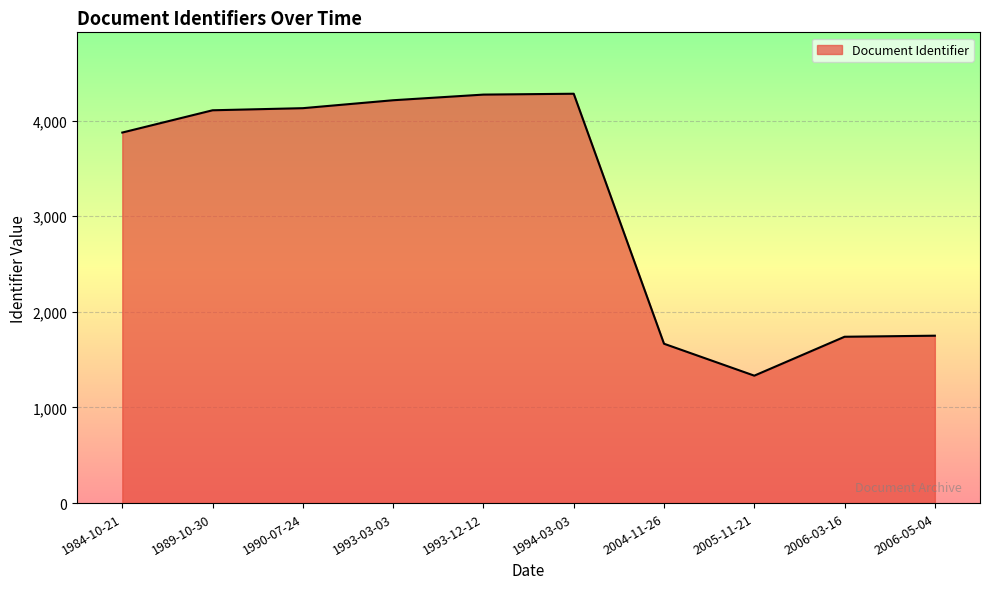

How many distinct data groups are displayed?

1